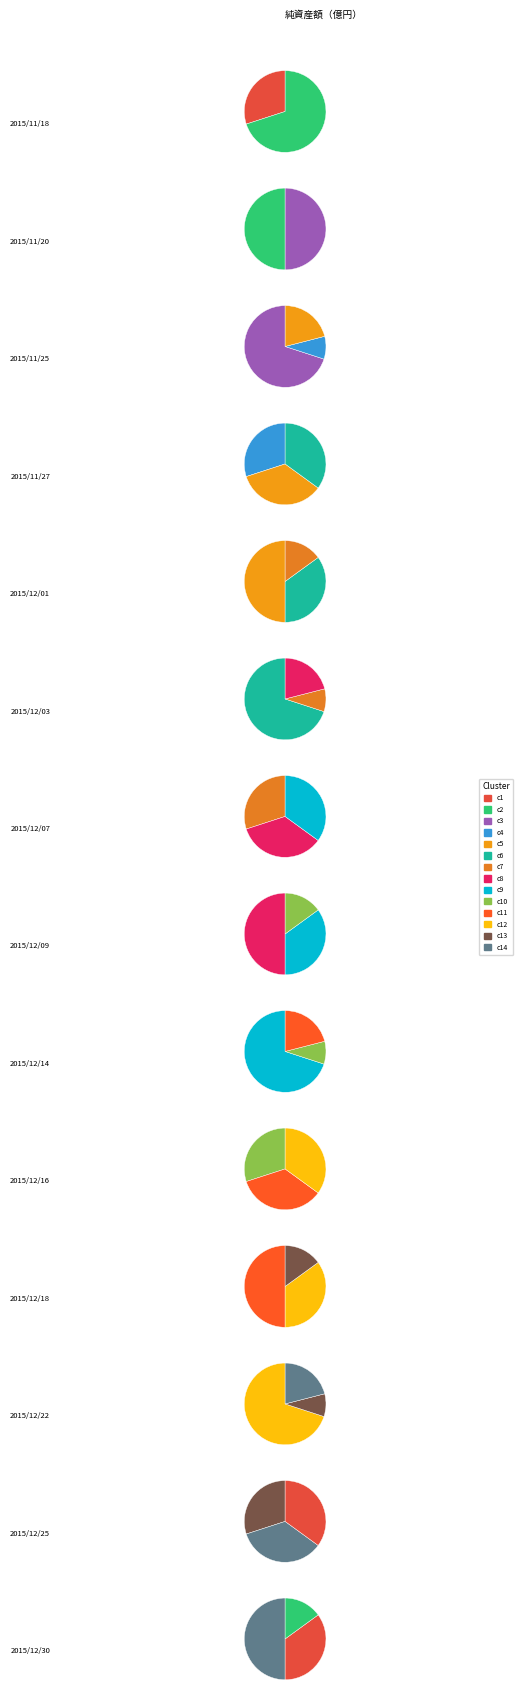

How many slices are in this pie chart?

14